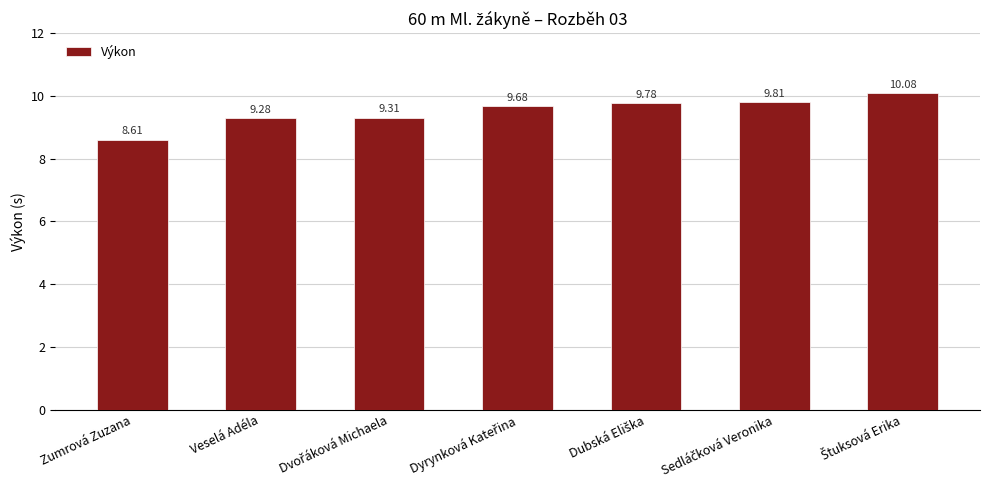

How many bars are there in total?

7